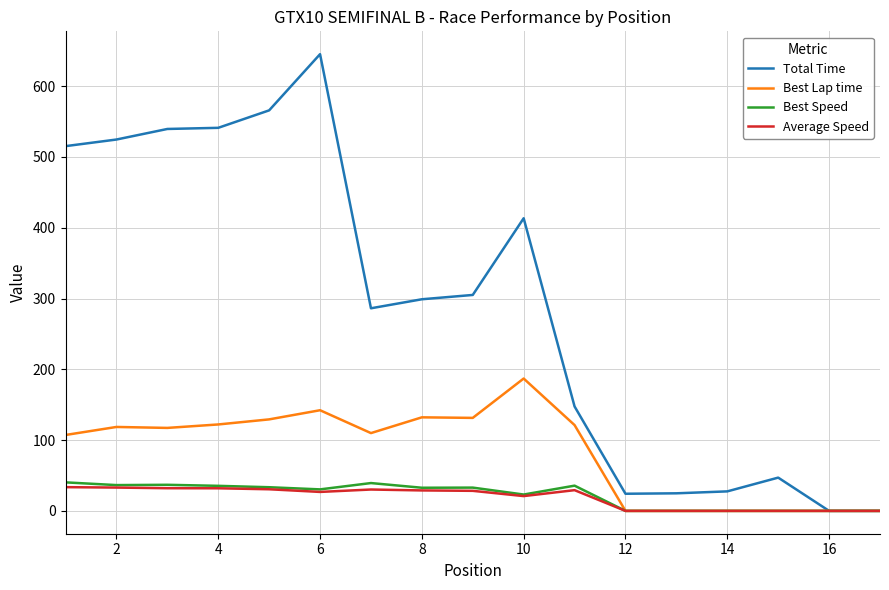

What is the maximum value for Total Time?

645.2